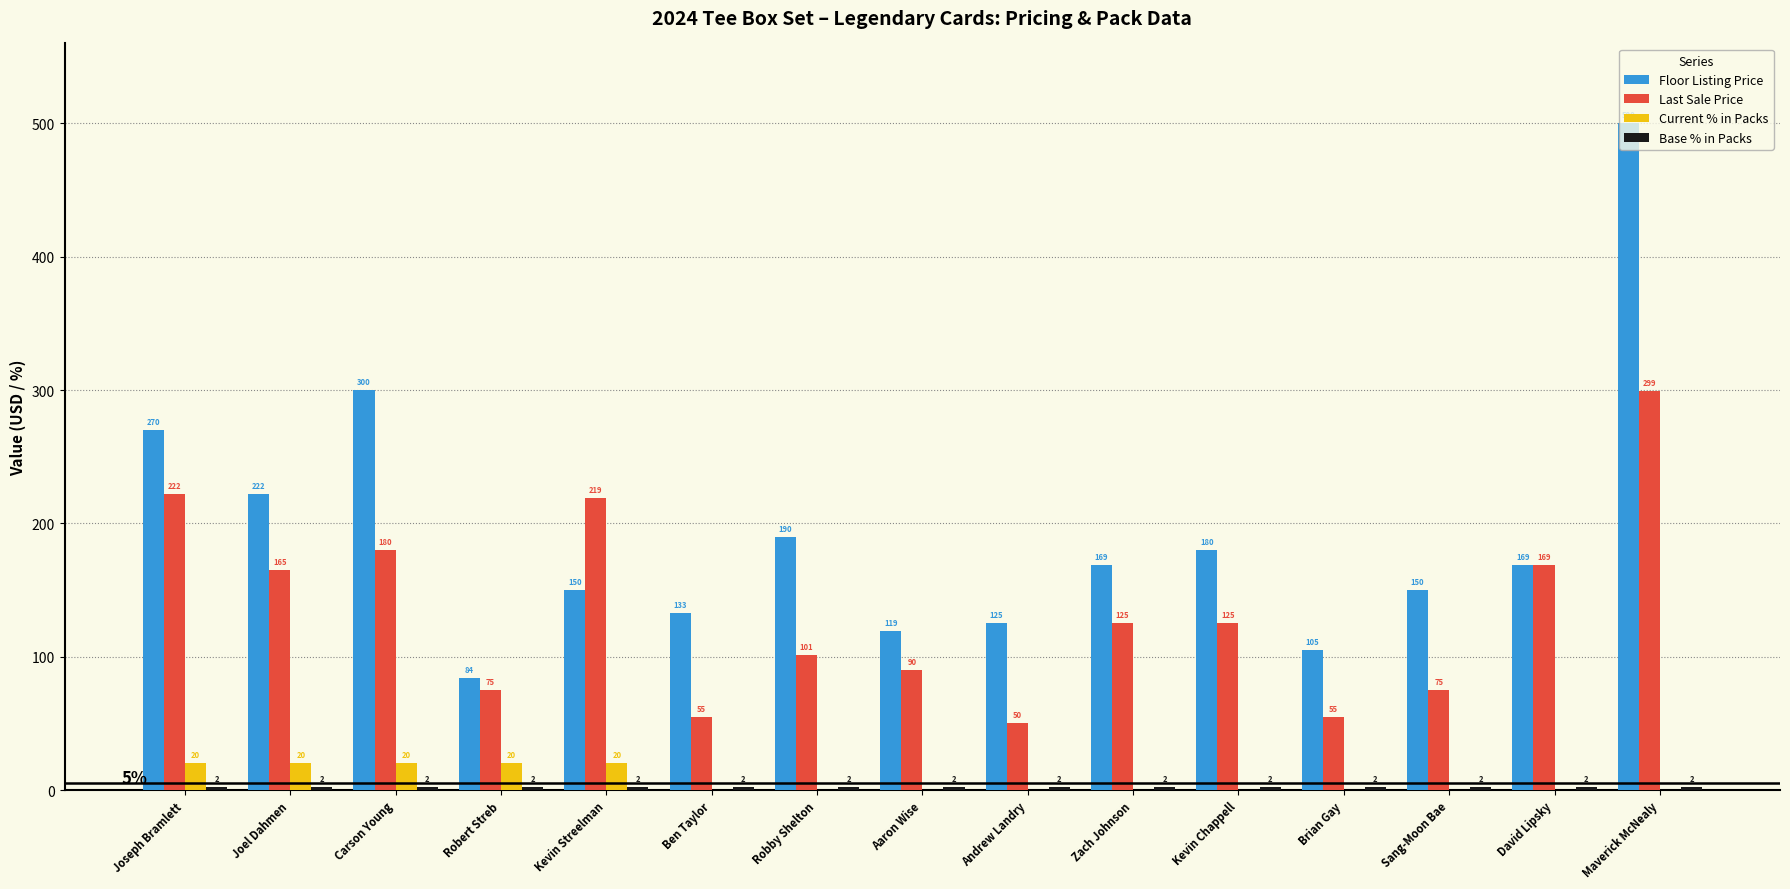

True or false: Last Sale Price has a value of 59.4 at Carson Young.

False